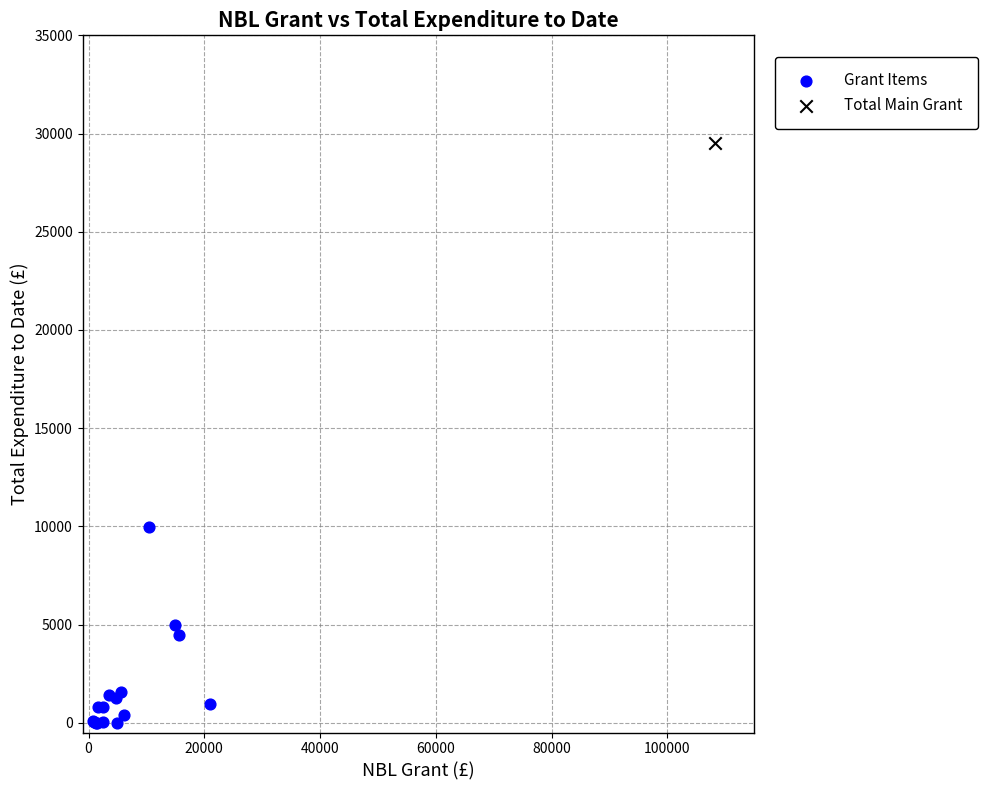

What are all the series names shown in the legend?

Grant Items, Total Main Grant